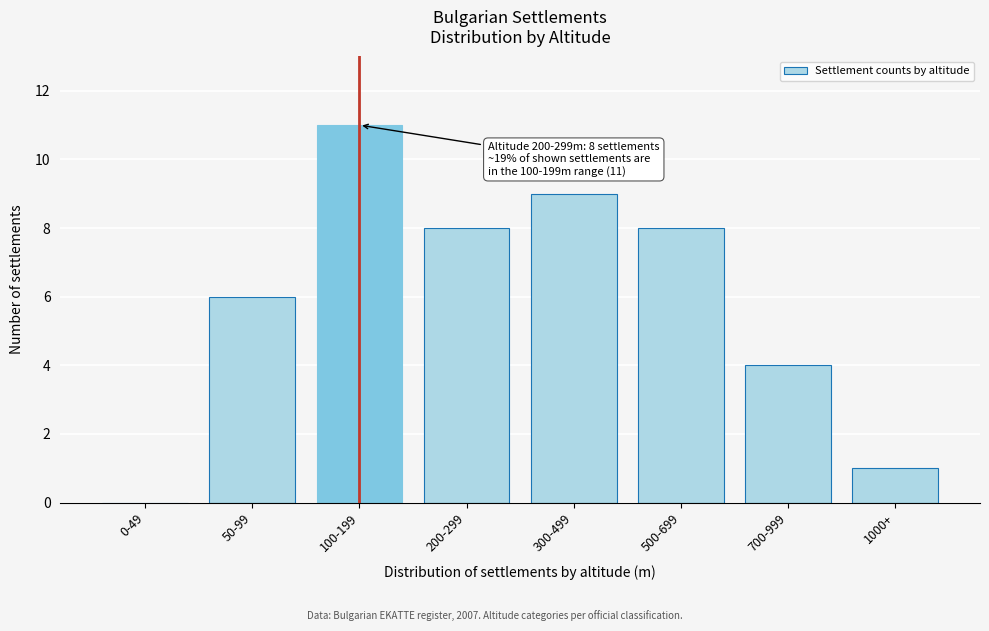

Reading left to right, extract all data points from this chart.

0-49=0	50-99=6	100-199=11	200-299=8	300-499=9	500-699=8	700-999=4	1000+=1